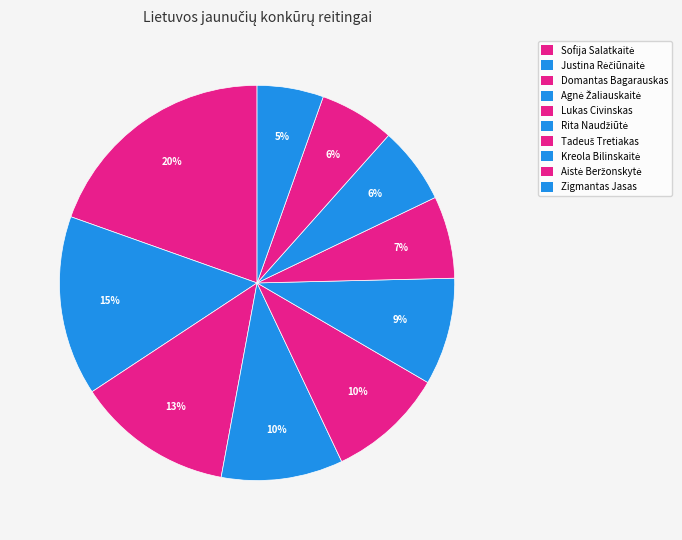

To the nearest percent, what is the combined percentage of Agnė Žaliauskaitė and Zigmantas Jasas?

15%